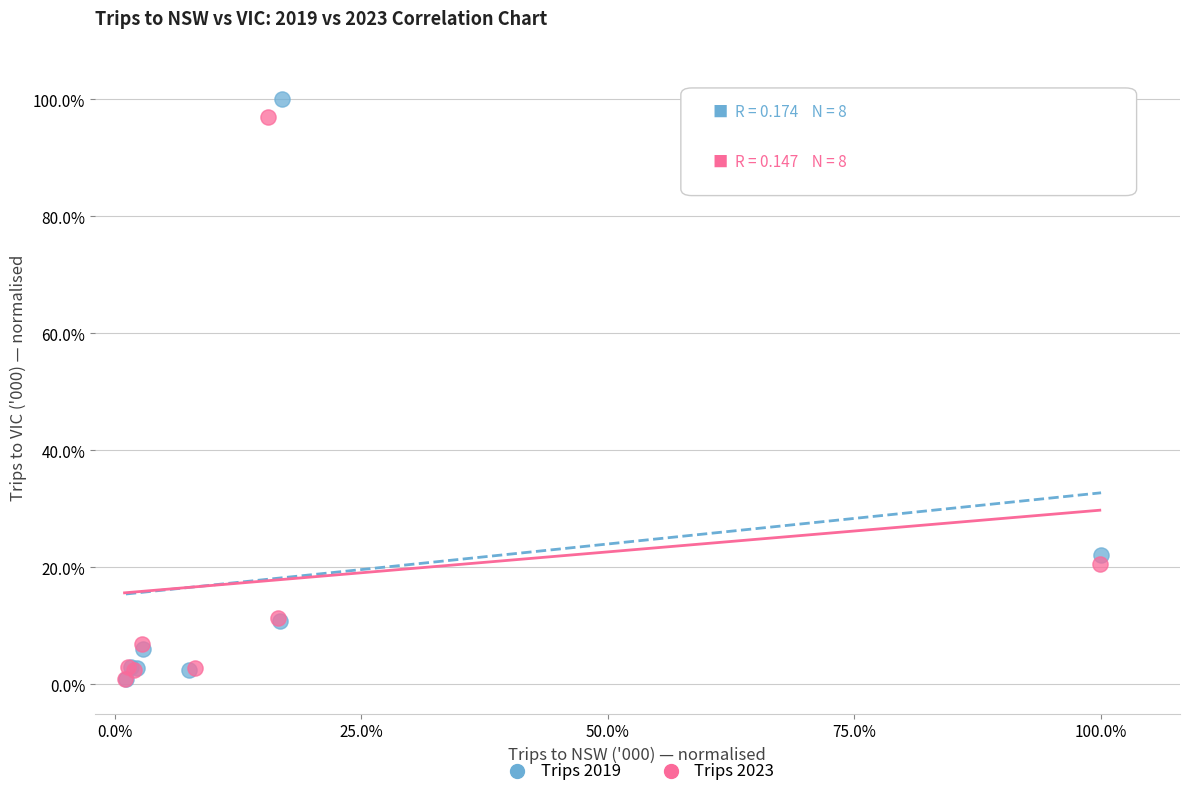

What are all the series names shown in the legend?

Trips 2019, Trips 2023